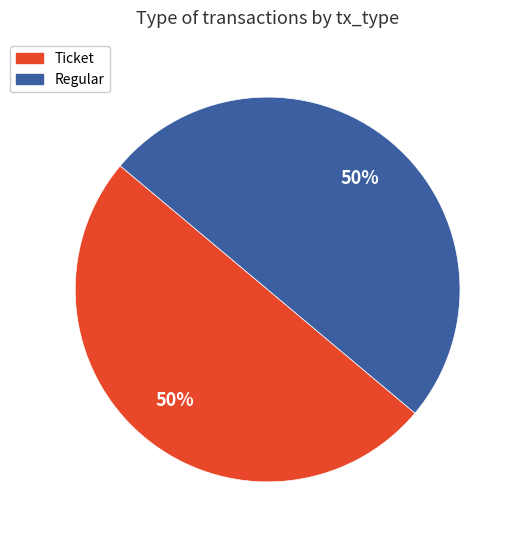

To the nearest percent, what is the average slice percentage?

50%